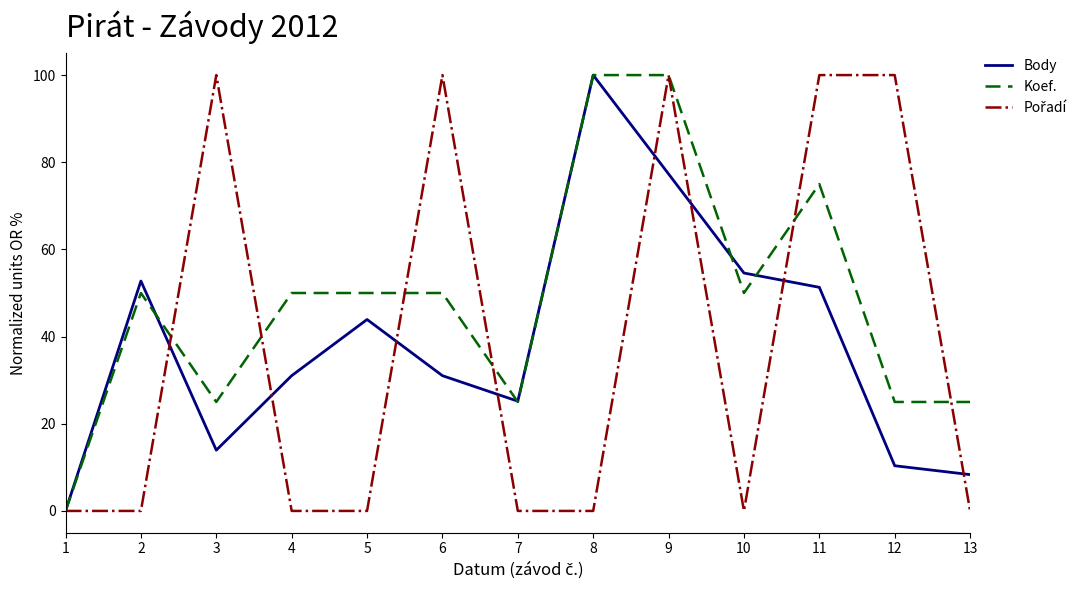

What is the total value across all series at 12?

135.4